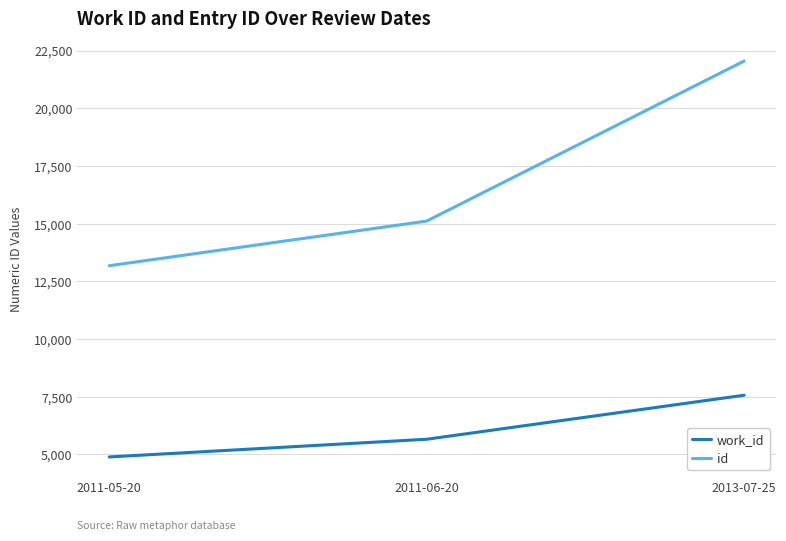

True or false: work_id has a value of 7482 at 2011-05-20.

False